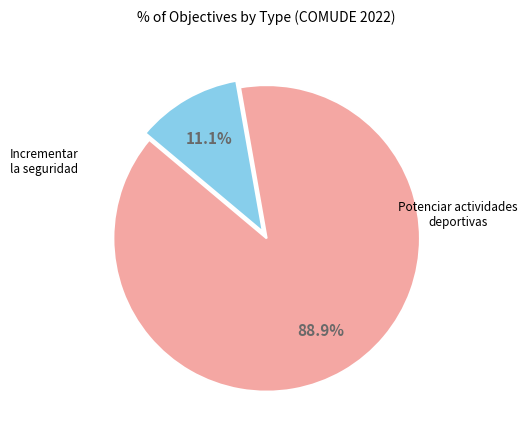

Does any single category account for the majority?

Yes